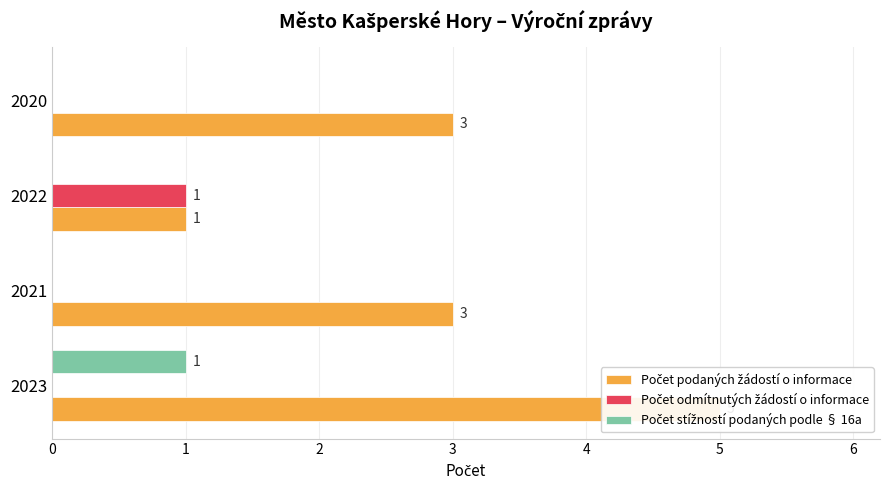

Reading right to left, transcribe all the data shown in this chart.

Počet podaných žádostí o informace: 3	1	3	5
Počet odmítnutých žádostí o informace: 0	1	0	0
Počet stížností podaných podle § 16a: 0	0	0	1